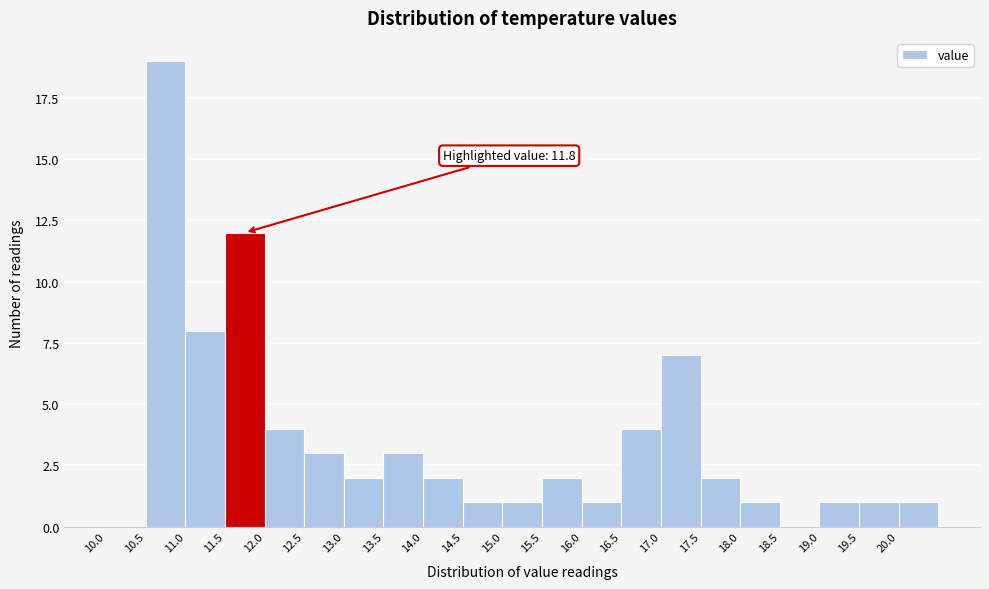

Over which range of the x-axis is the bar tallest?

10.5 to 11.0